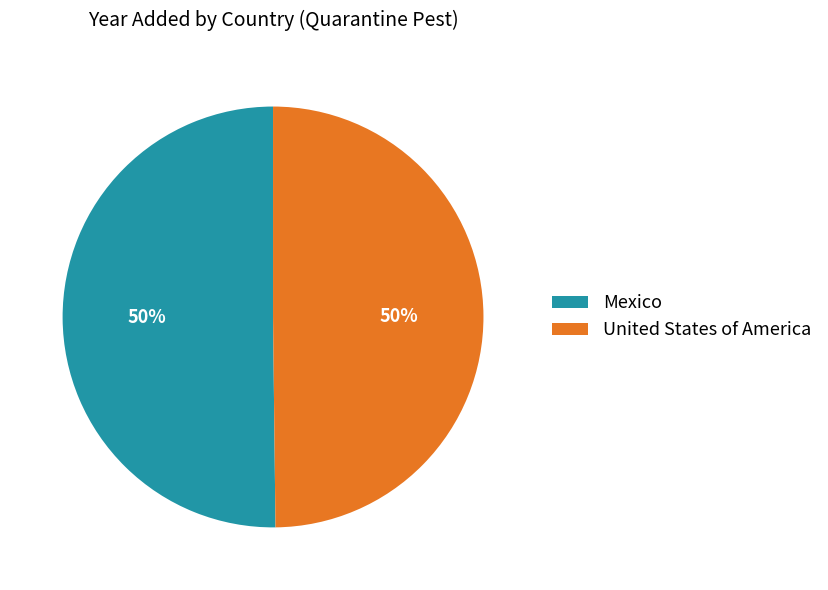

Do United States of America and Mexico together represent more than half of the pie?

Yes